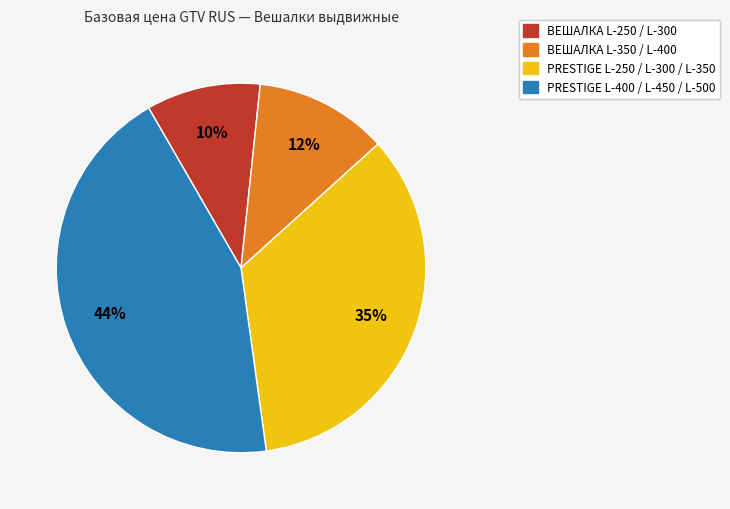

Does any single category account for the majority?

No